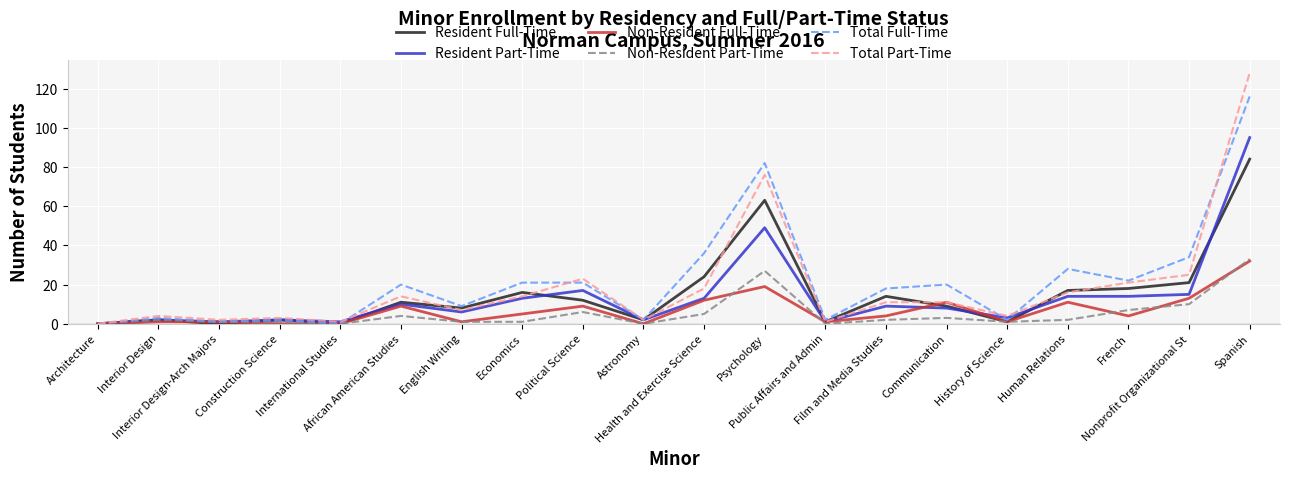

Which series has the widest spread of values?

Total Part-Time